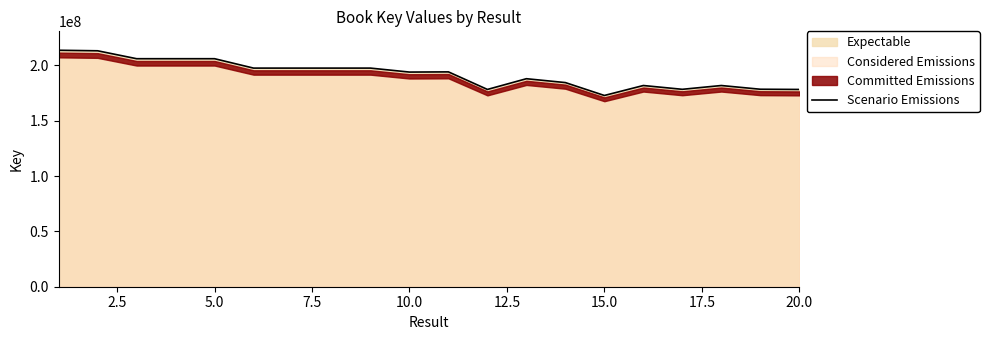

What is the difference between the maximum and minimum values?

40879485